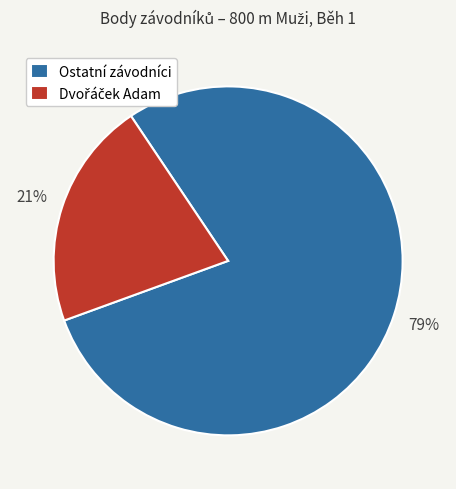

The Ostatní závodníci slice represents 79% of the pie. True or false?

True